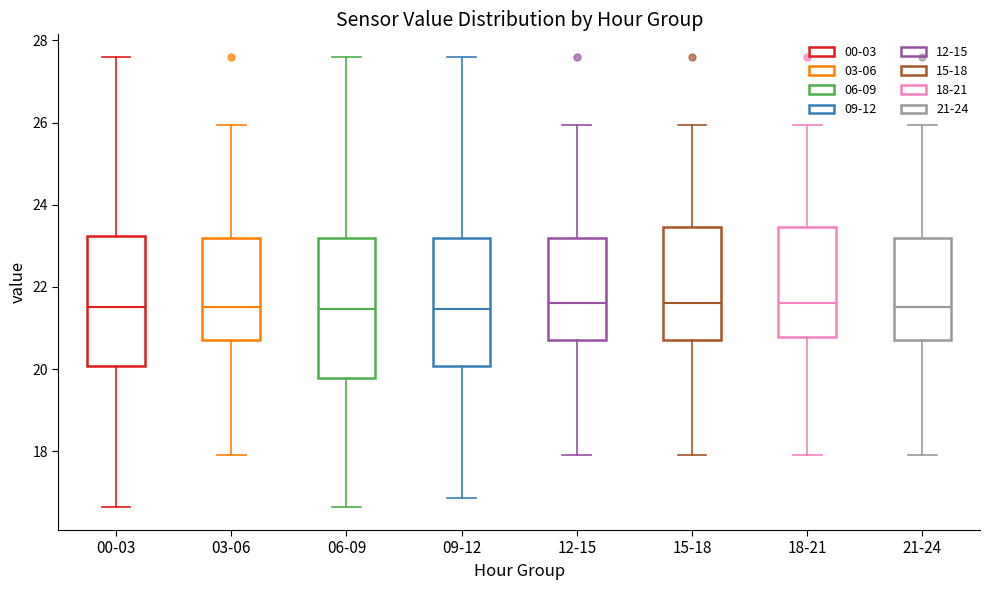

Where does the median line of the box for 03-06 sit on the y-axis? The values are not printed on the chart, so give them approximately, as read against the axis.

21.6